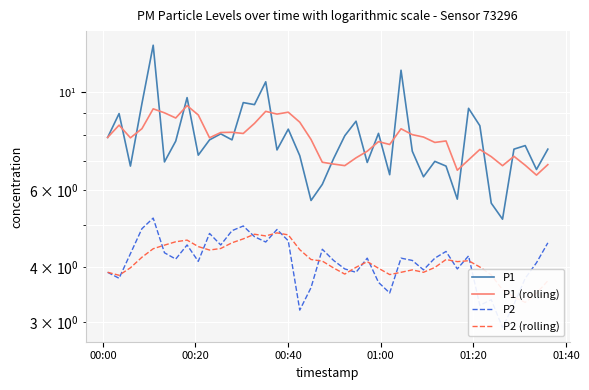

How many lines are shown in the chart?

4